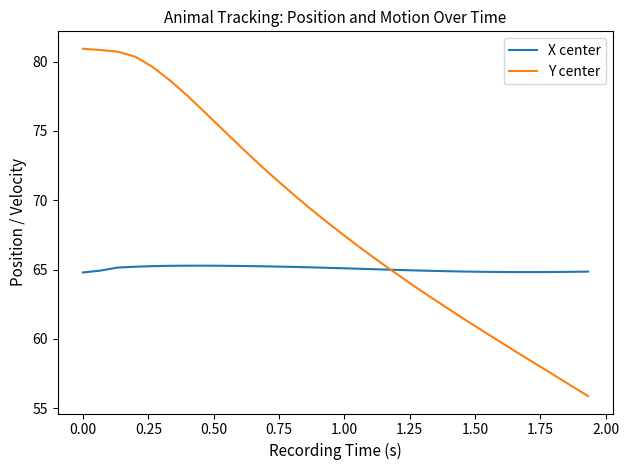

Which series has the largest total across all categories?

Y center